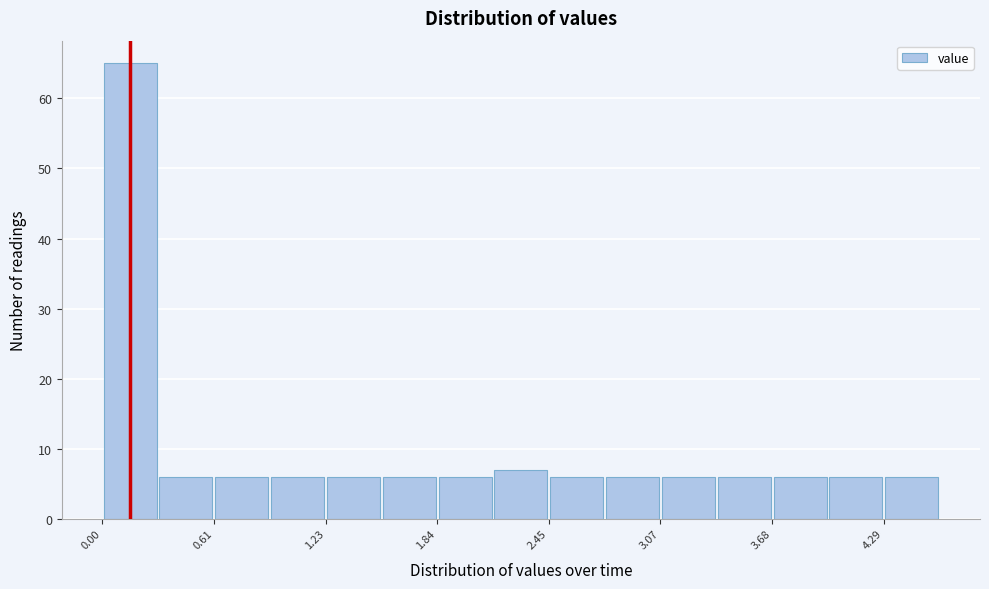

Read against the x-axis, roughly where is the centre of the tallest bar?

0.2